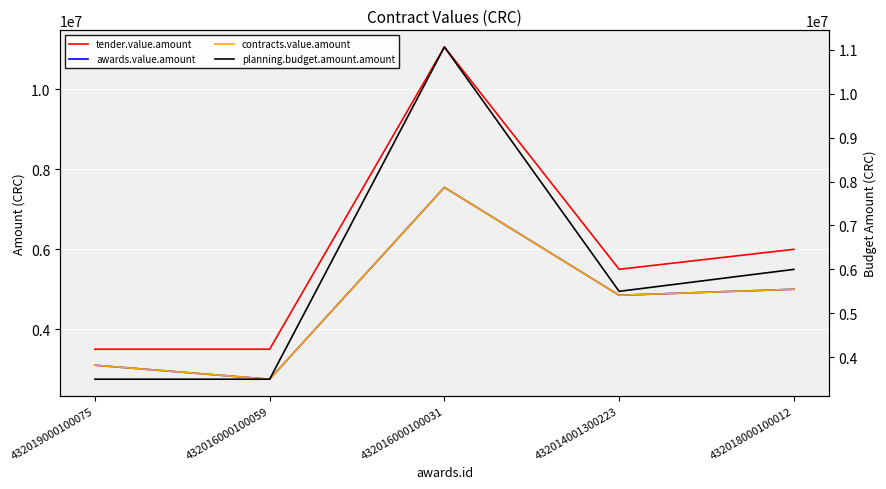

How many lines are shown in the chart?

4